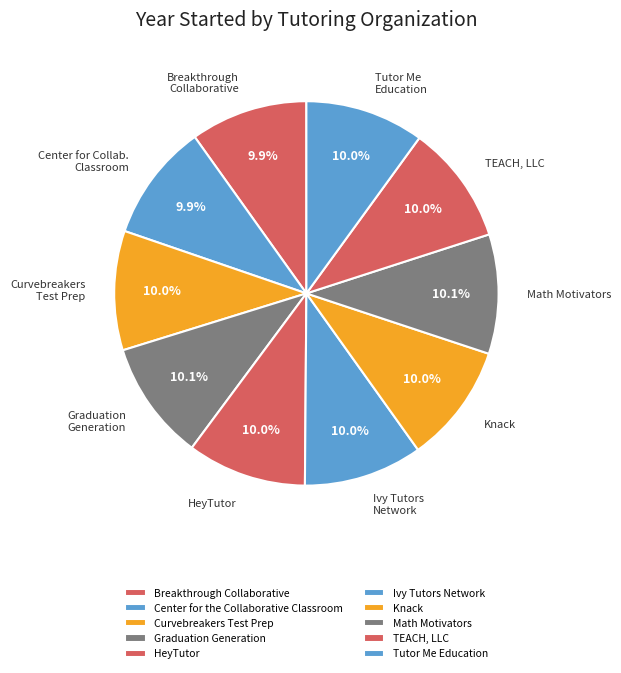

What is the total percentage of Graduation Generation and TEACH, LLC?

20.1%